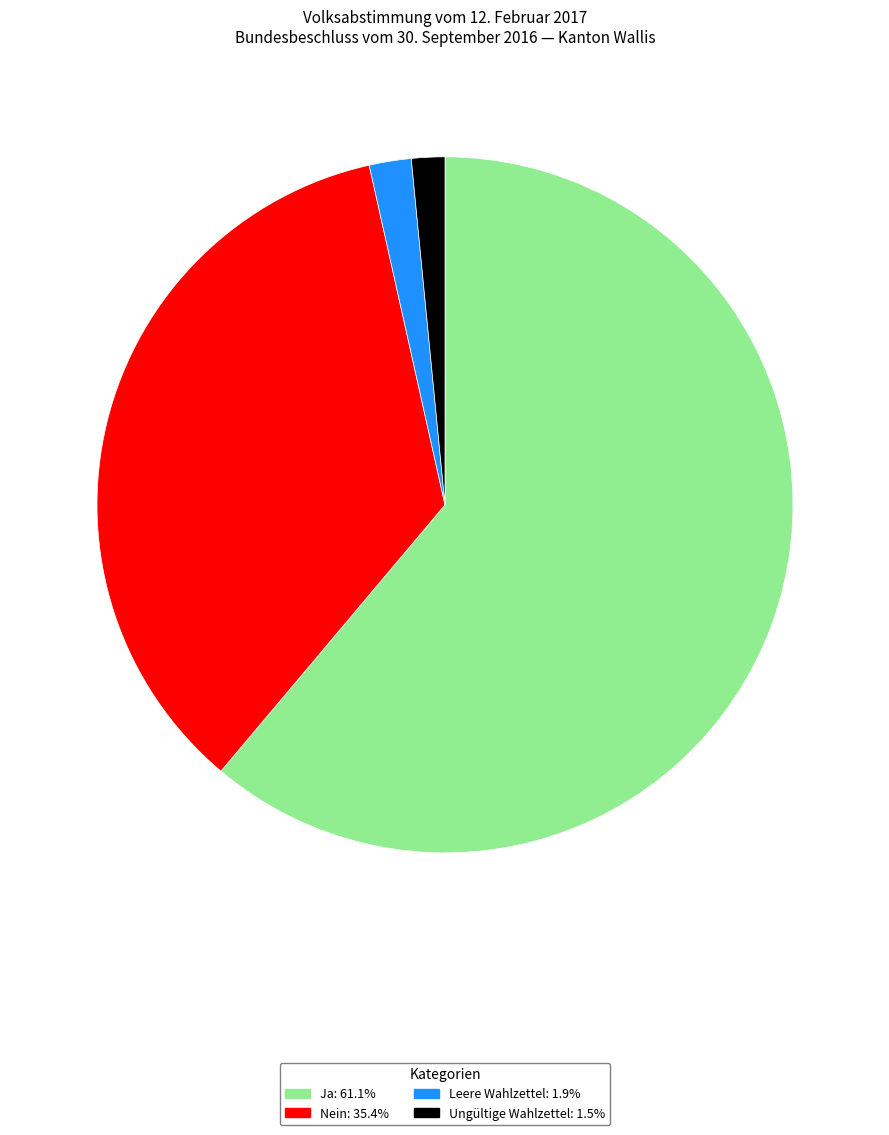

What is the majority slice?

Ja